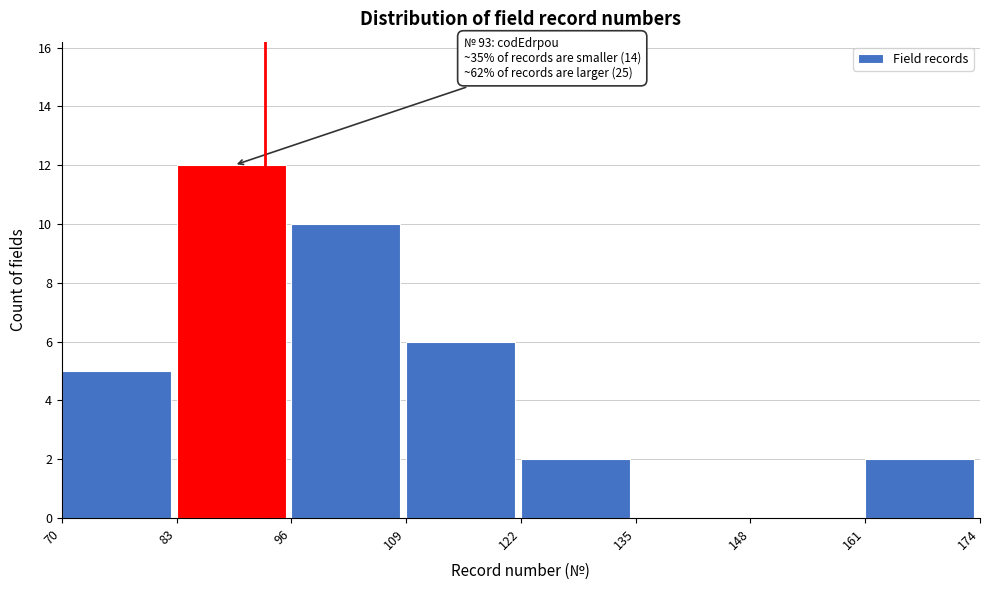

Which range on the x-axis has the tallest bar?

83 to 96